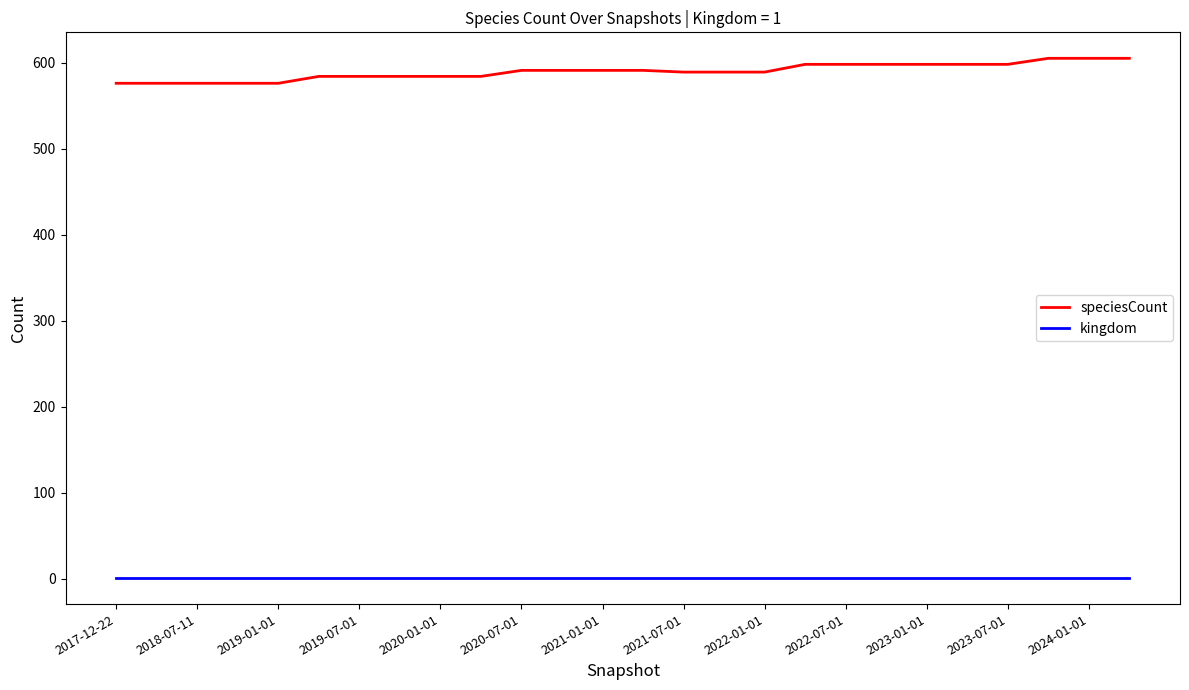

What are all the series names shown in the legend?

speciesCount, kingdom